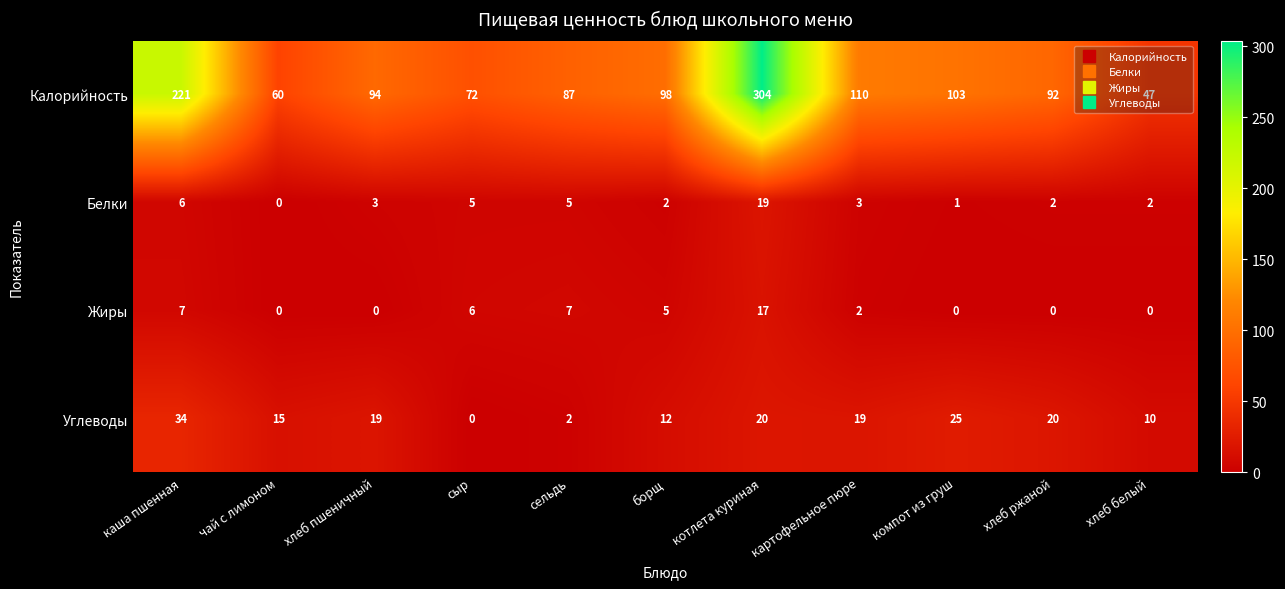

At which label does Калорийность reach its peak?

котлета куриная